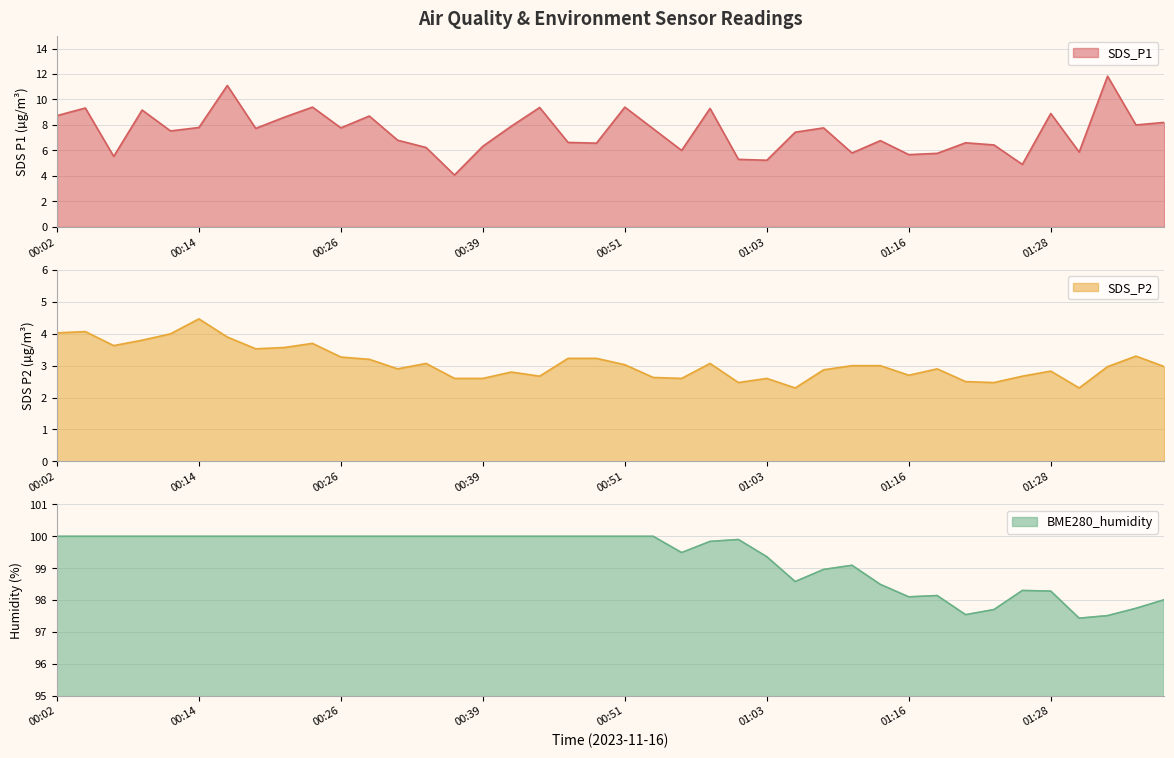

Is it true that BME280_humidity equals 137.7 at 01:38?

False